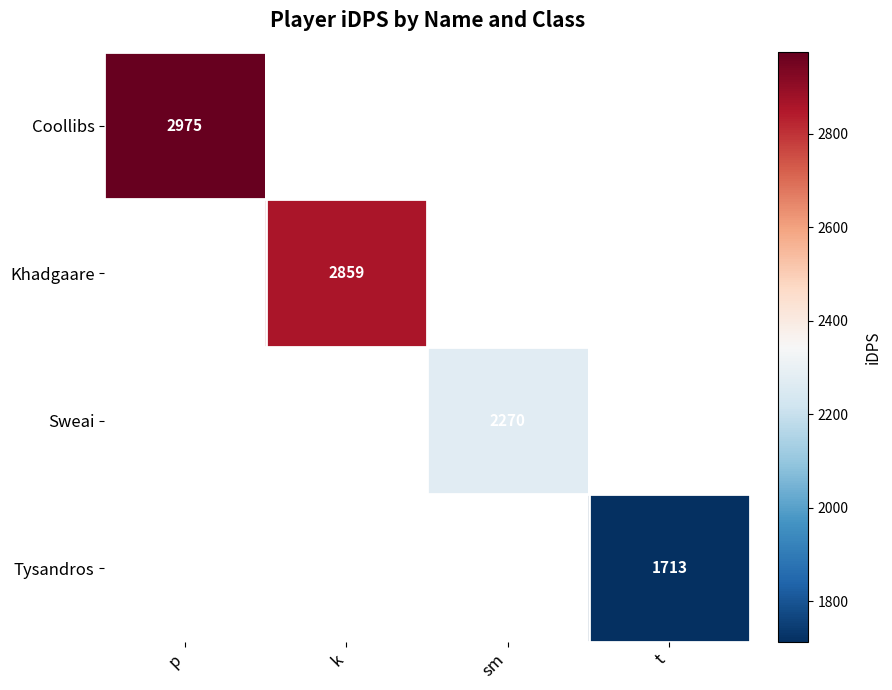

Where does the Sweai series first go above 2270?

sm